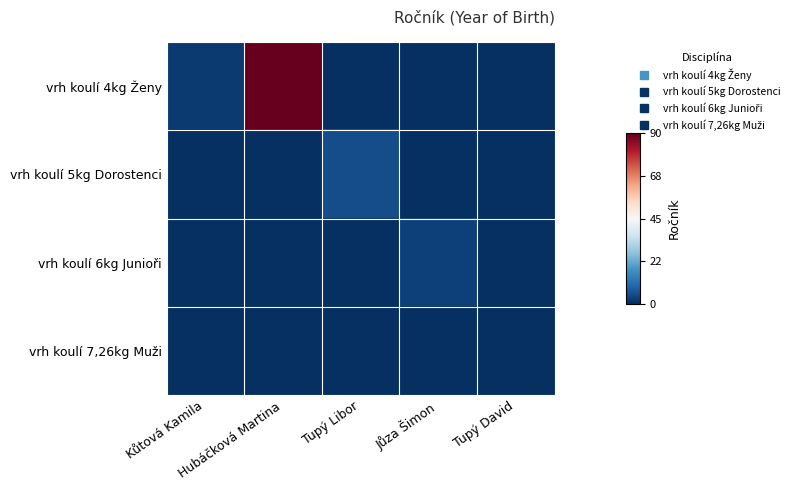

At how many categories does at least one series exceed 4?

1